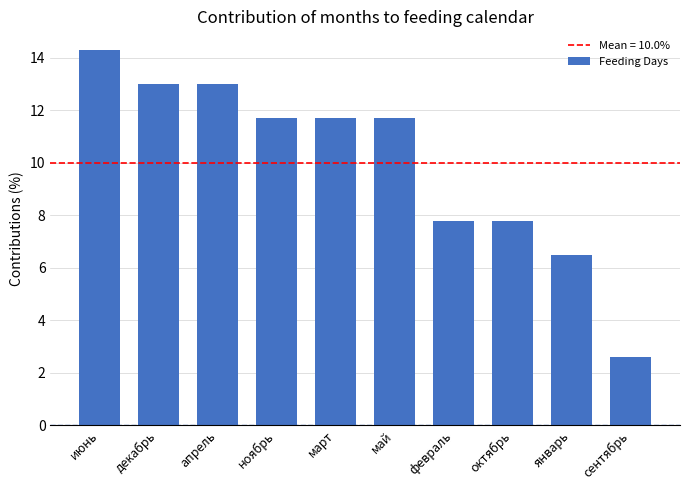

How many values are below 11?

4